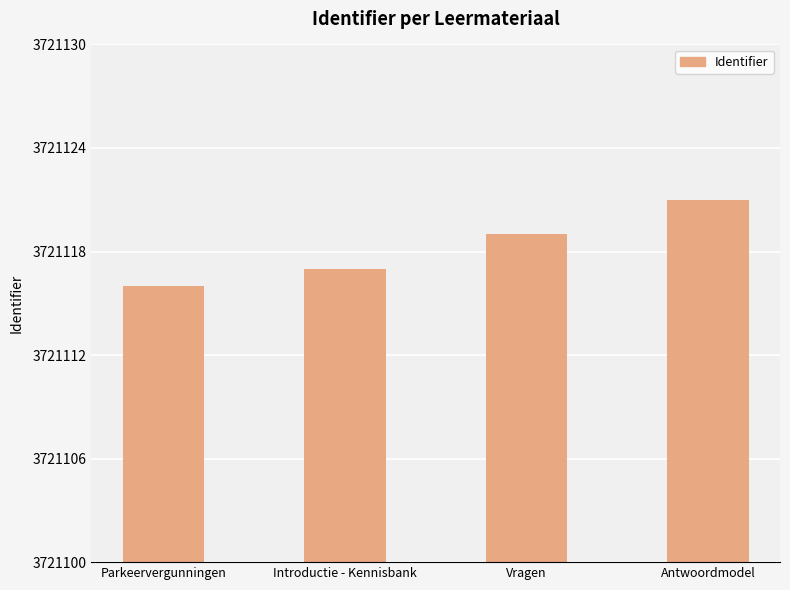

What is the smallest value displayed?

3721116